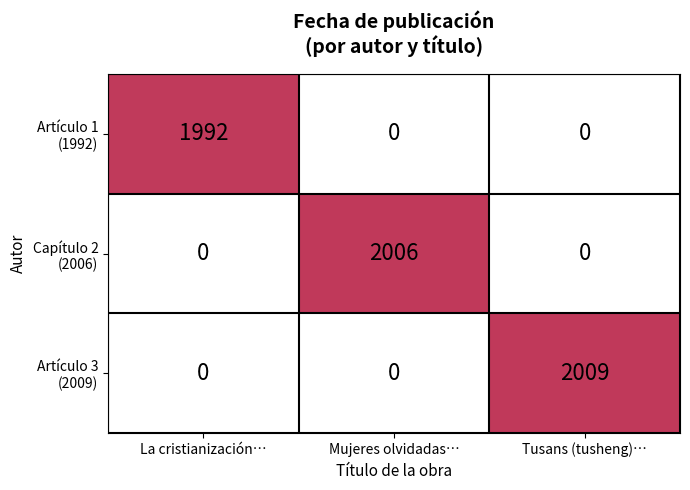

At how many categories does at least one series exceed 1400?

3